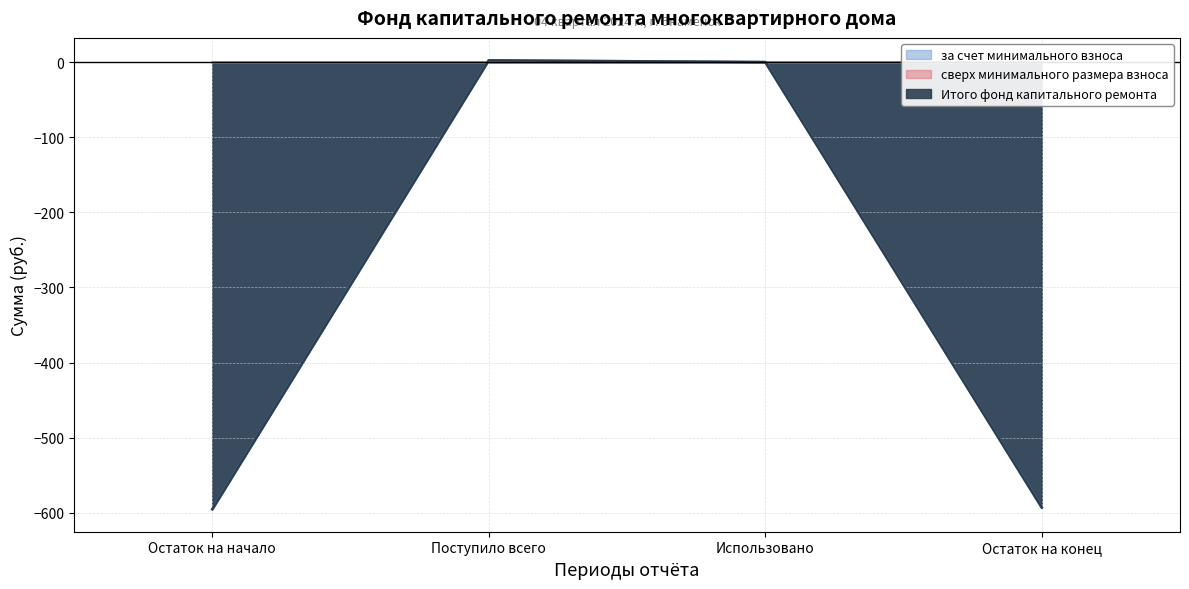

How many values in Итого фонд капитального ремонта are above zero?

1